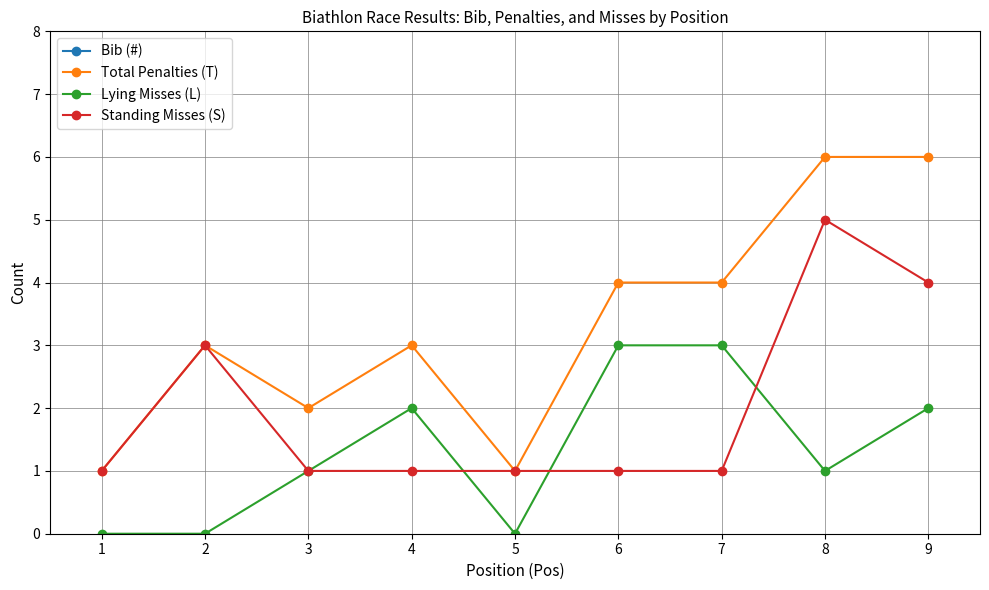

Is the value of Total Penalties (T) at 9 greater than the value of Standing Misses (S) at 2?

Yes